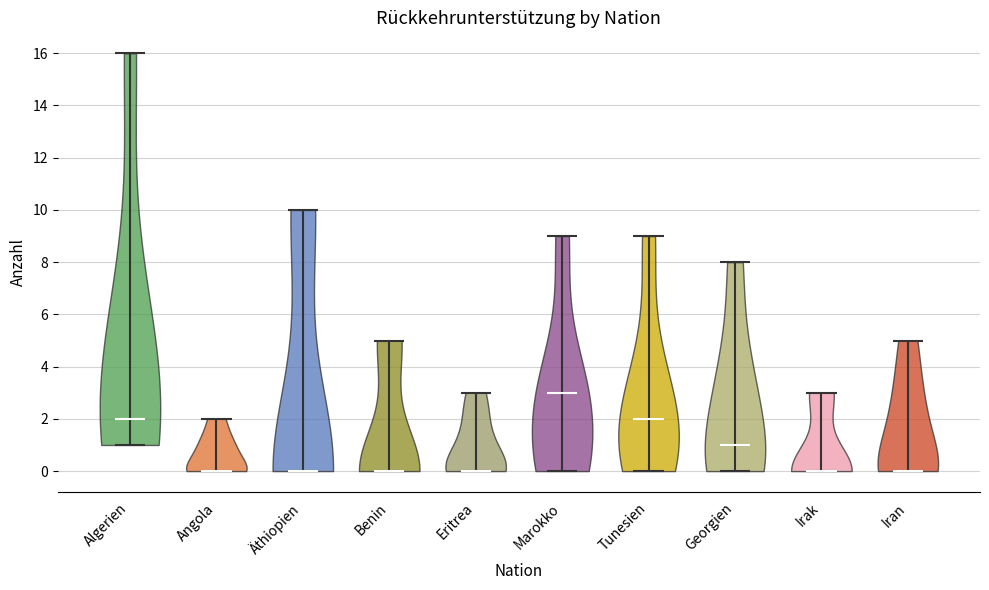

Reading left to right, read every violin against the y-axis: where its median line is, and the lowest and highest points it reaches. The values are not printed on the chart, so give them approximately, as read against the axis.

Algerien: median line 2, lowest point 1, highest point 16
Angola: median line 0, lowest point 0, highest point 2
Äthiopien: median line 0, lowest point 0, highest point 10
Benin: median line 0, lowest point 0, highest point 5
Eritrea: median line 0, lowest point 0, highest point 3
Marokko: median line 3, lowest point 0, highest point 9
Tunesien: median line 2, lowest point 0, highest point 9
Georgien: median line 1, lowest point 0, highest point 8
Irak: median line 0, lowest point 0, highest point 3
Iran: median line 0, lowest point 0, highest point 5